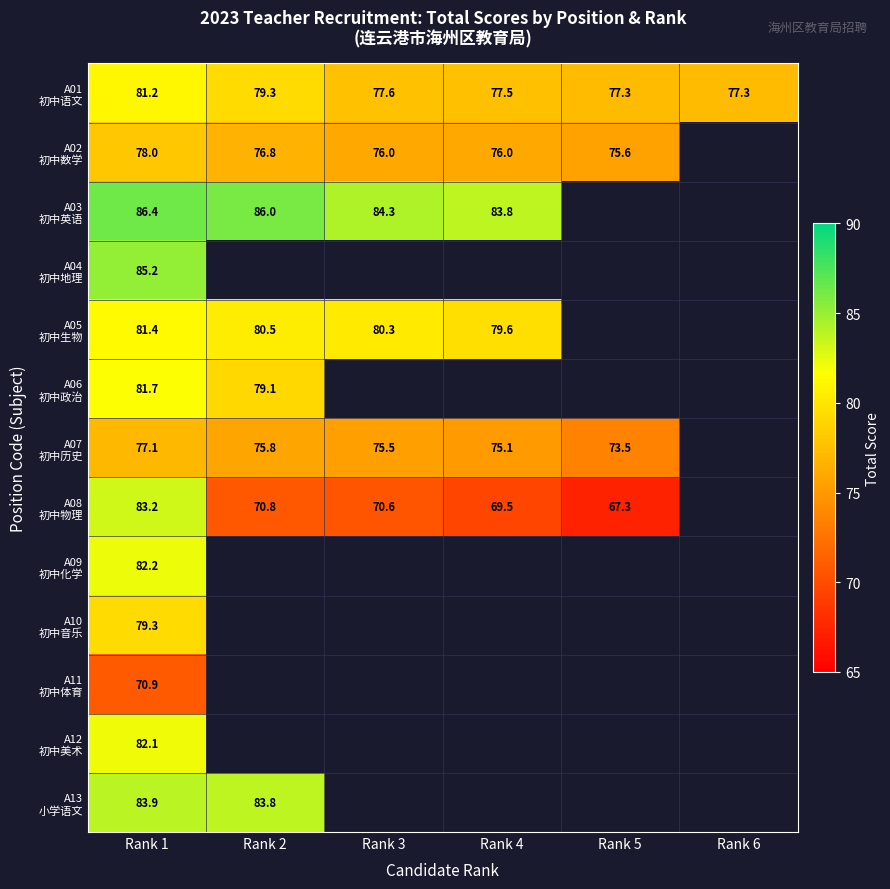

How many series are shown in this chart?

13